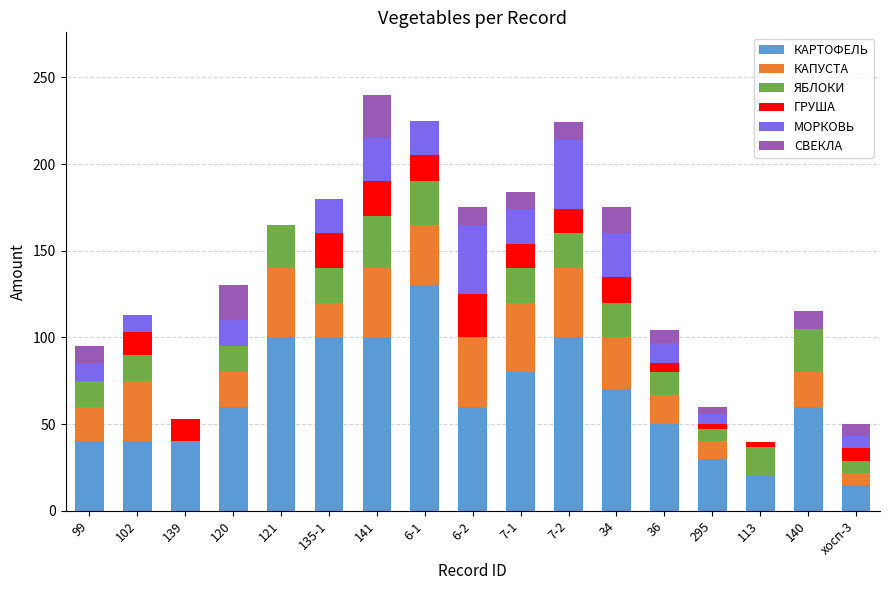

What is the highest value of the КАРТОФЕЛЬ series?

130.0